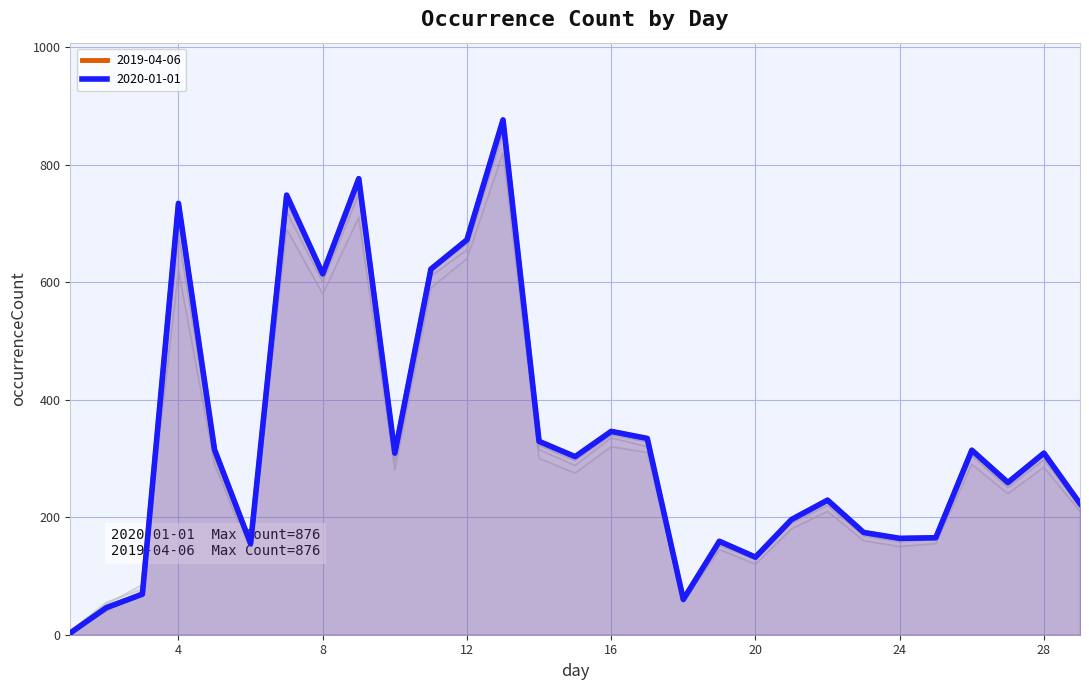

What is the smallest value displayed?

3